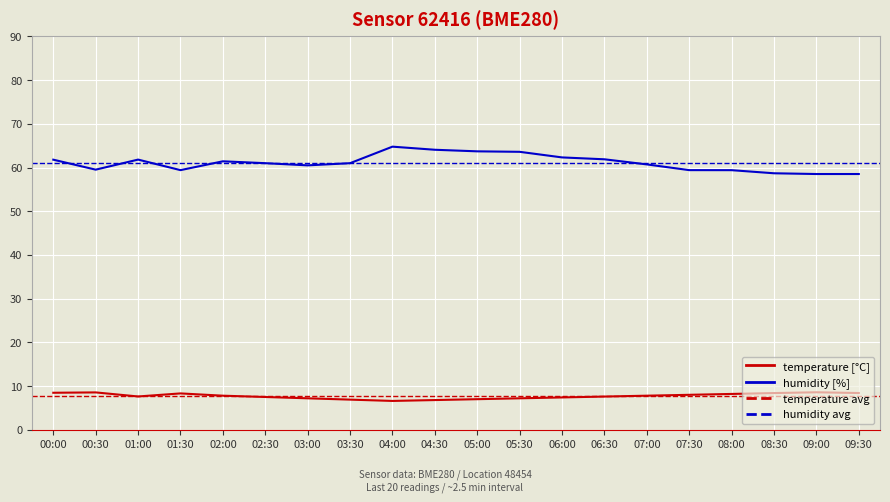

What is the value of the humidity point at the 15th from the left?

60.7